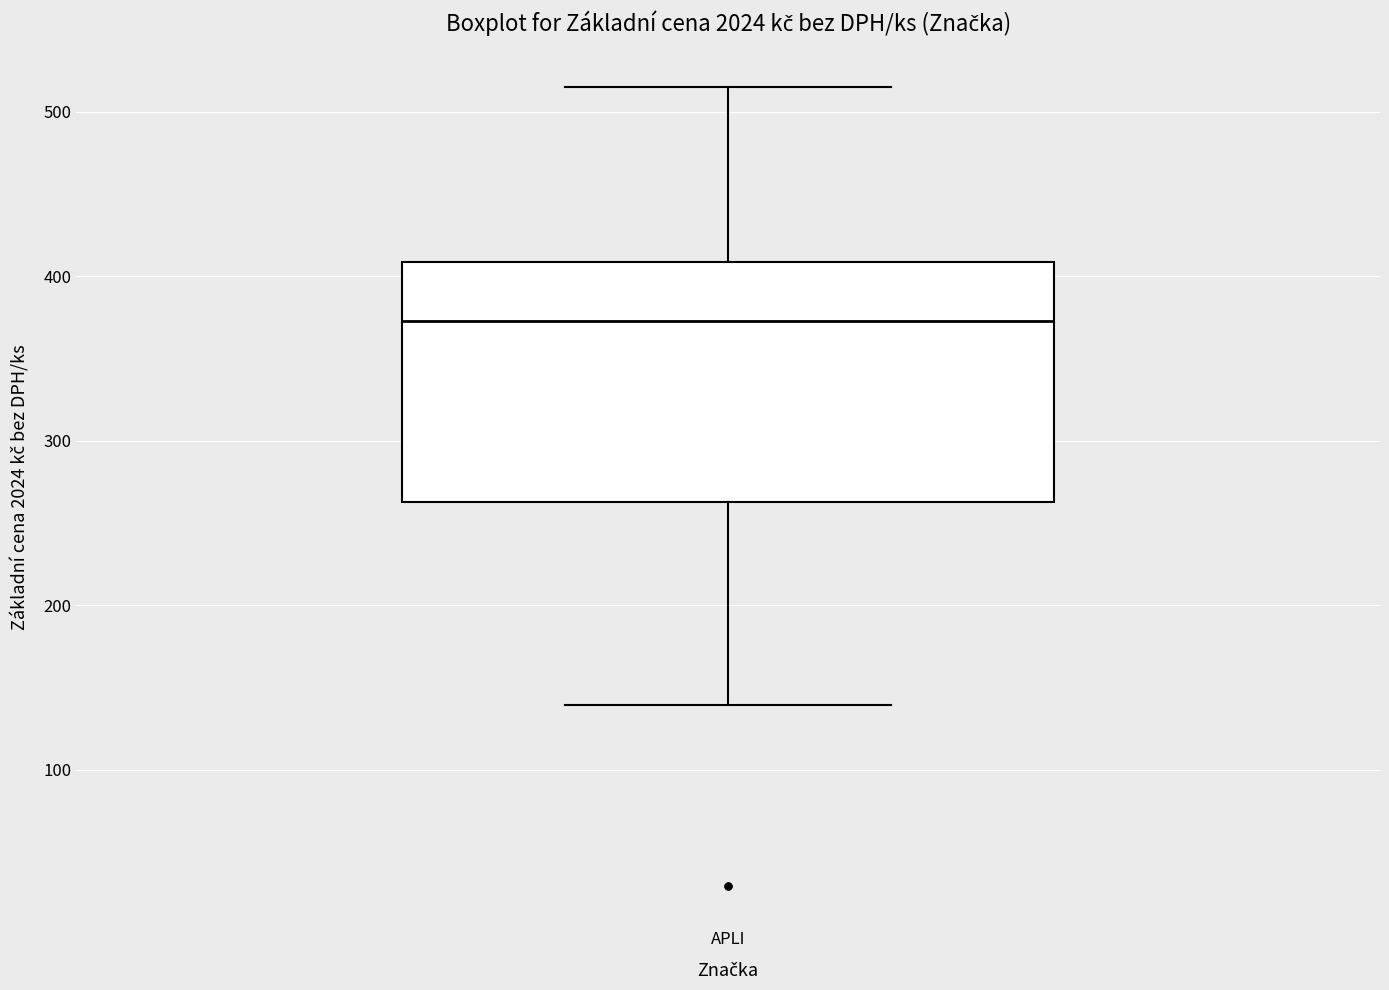

Read this box plot against the y-axis: the position of the median line, the range covered by the box, and the ends of both whiskers. The values are not printed on the chart, so give them approximately, as read against the axis.

median 370, box 260 to 410, whiskers 140 to 520